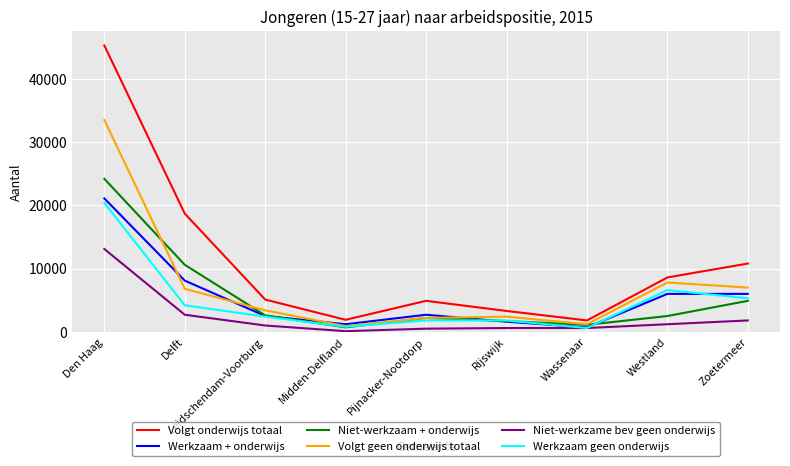

Which series has the largest range (max minus min)?

Volgt onderwijs totaal